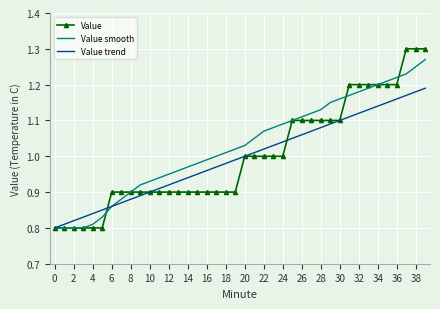

What is the difference between the second highest and second lowest values in the Value trend series?

0.4